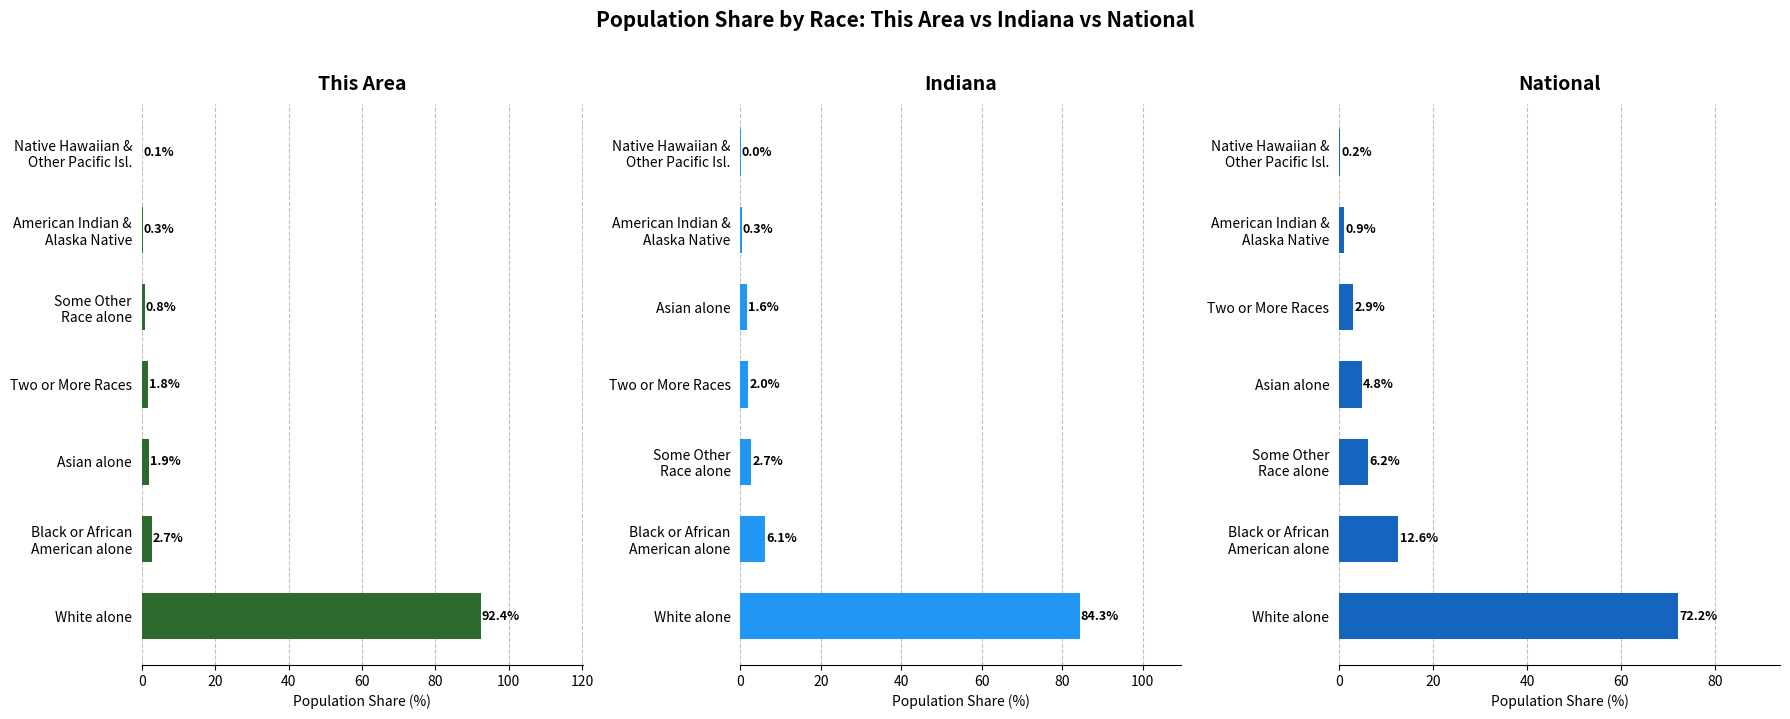

Is it true that Indiana equals 0.0 at Native Hawaiian & Other Pacific Isl.?

False